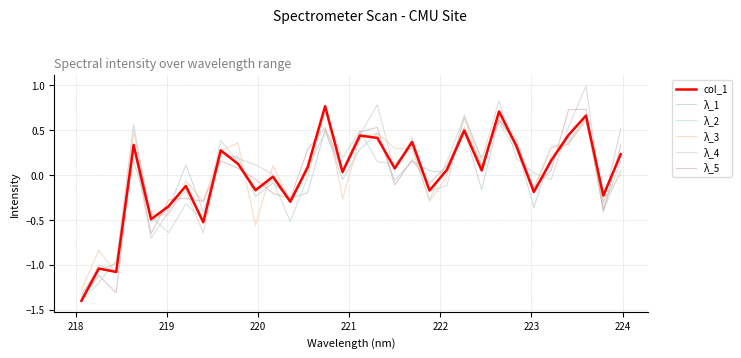

In λ_5, how many points are lower than both neighbors (excluding endpoints)?

10